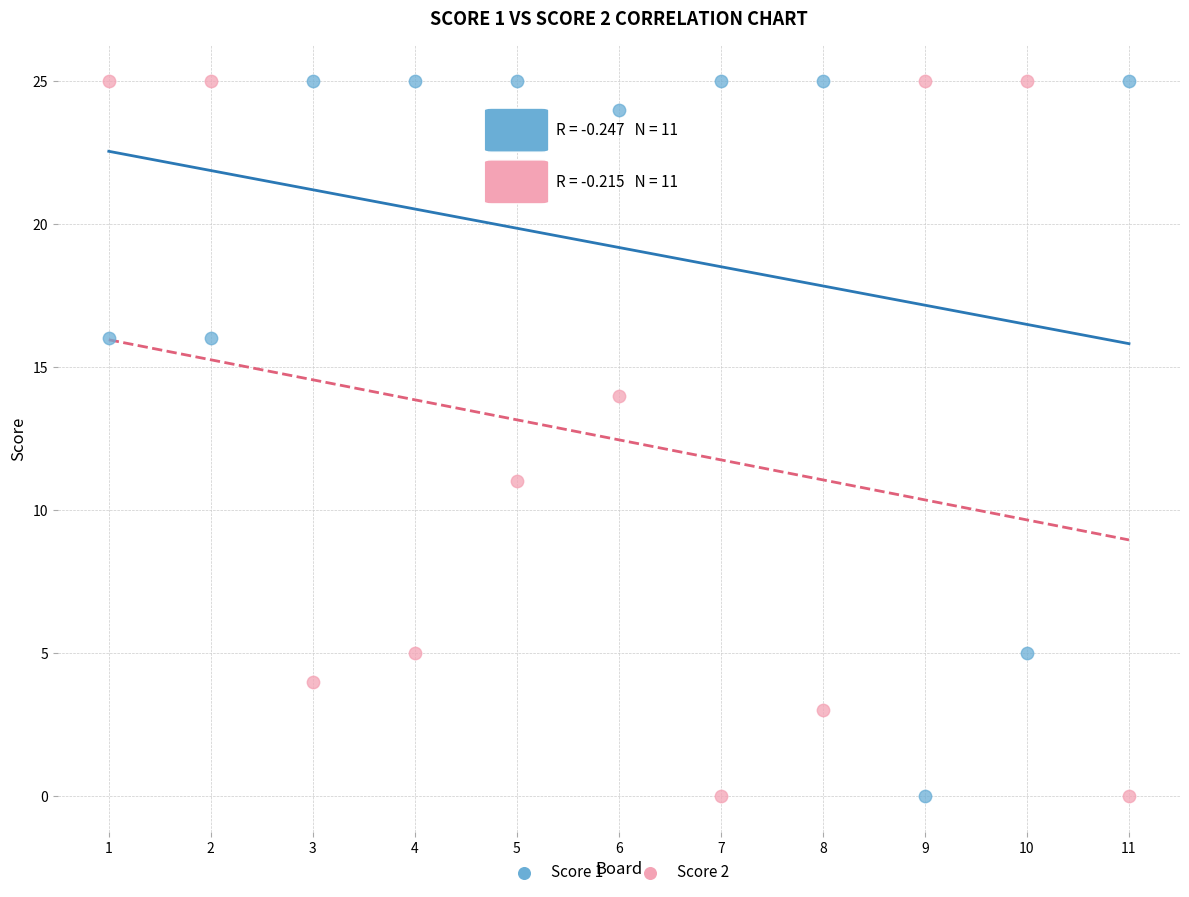

What is the X range (max minus min) for the scatter plot?

10